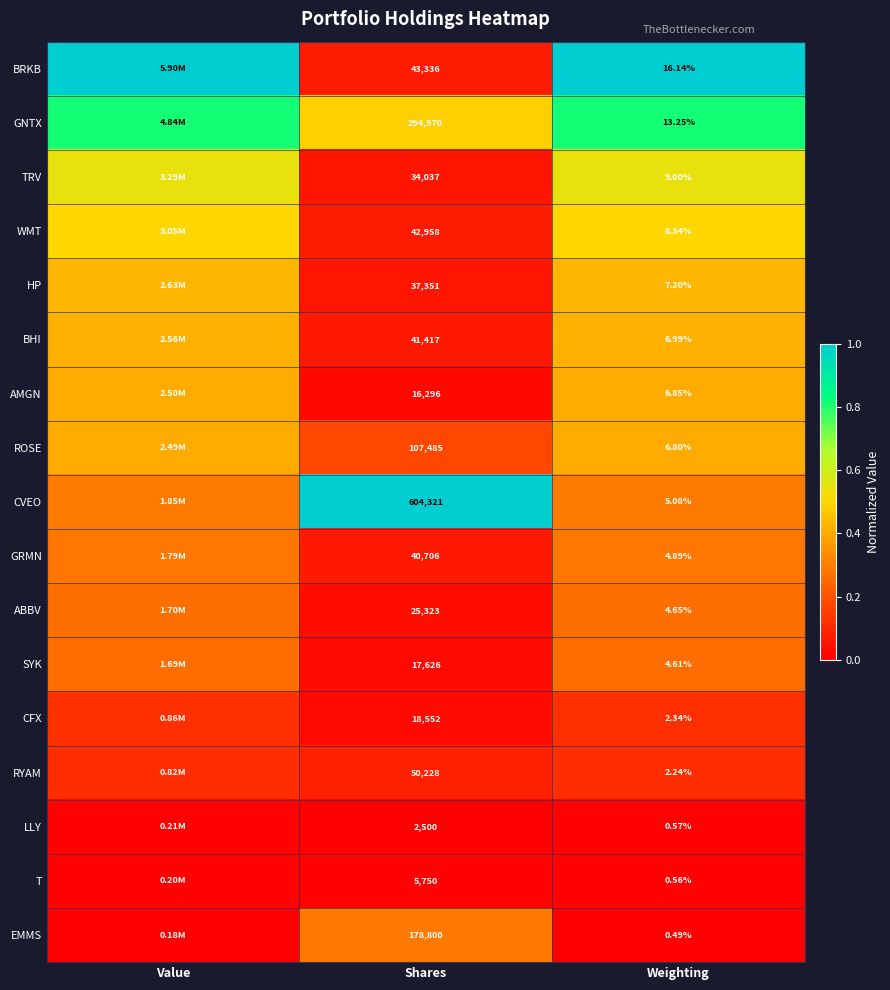

At how many categories does at least one series exceed 0?

3